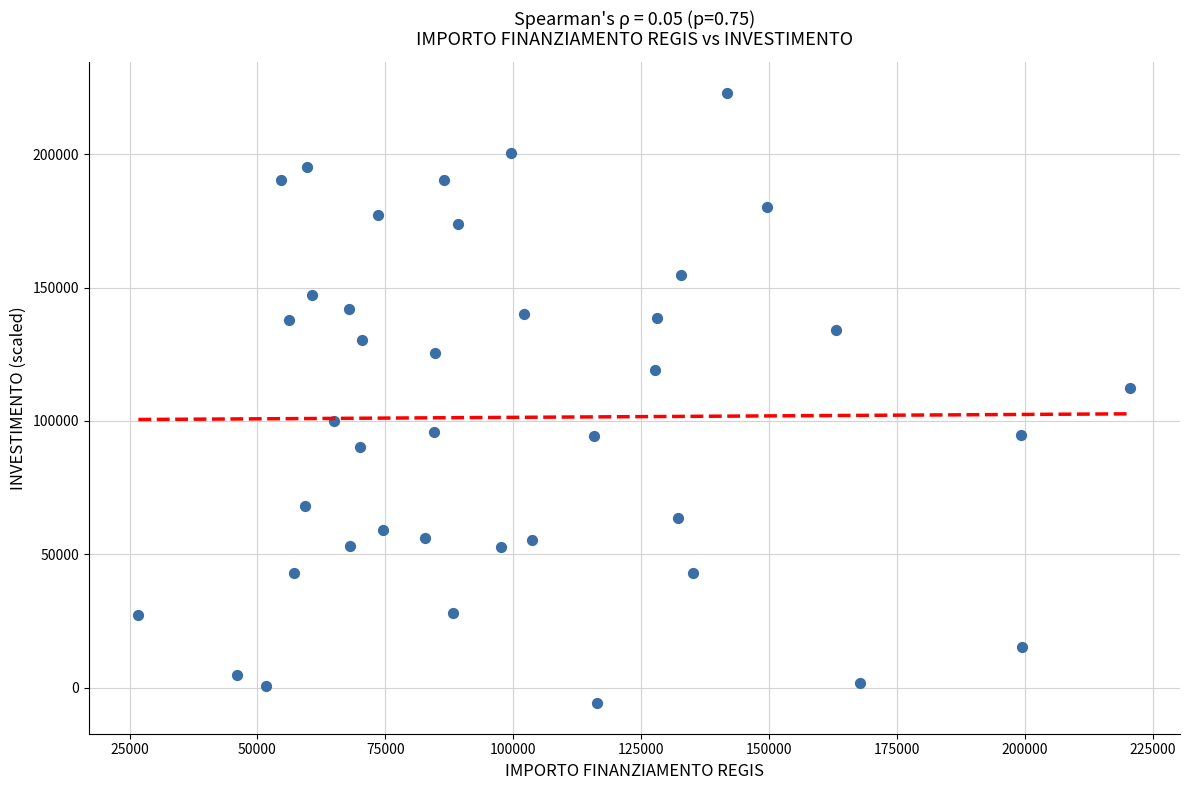

What is the range of X values (max minus min)?

193933.1